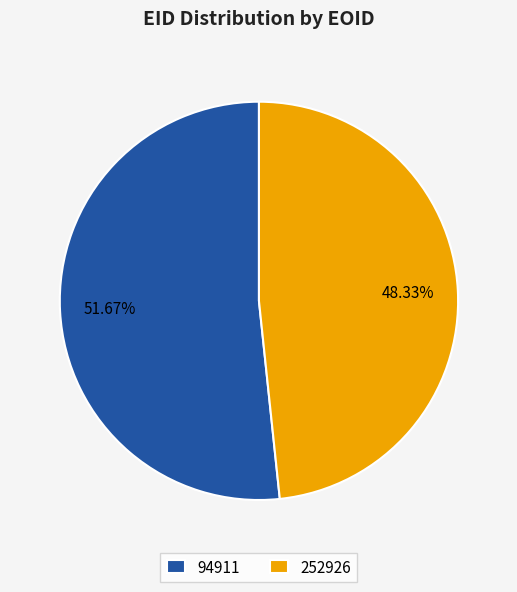

Approximately how many times larger is the value at 252926 compared to 94911?

0.9